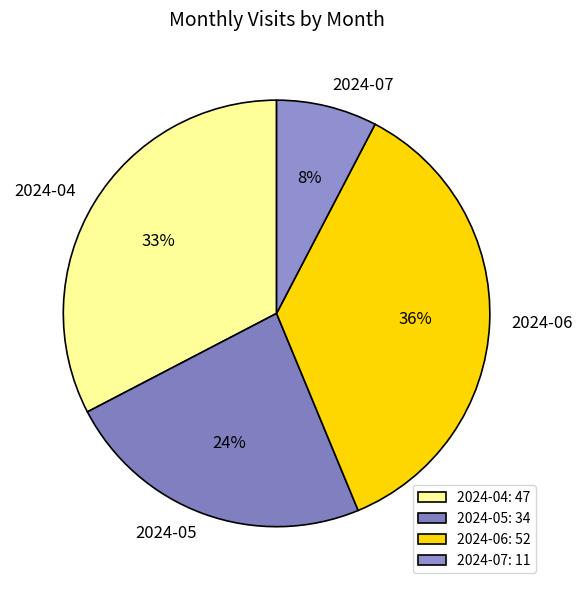

True or false: 2024-04 accounts for 22% of the total.

False